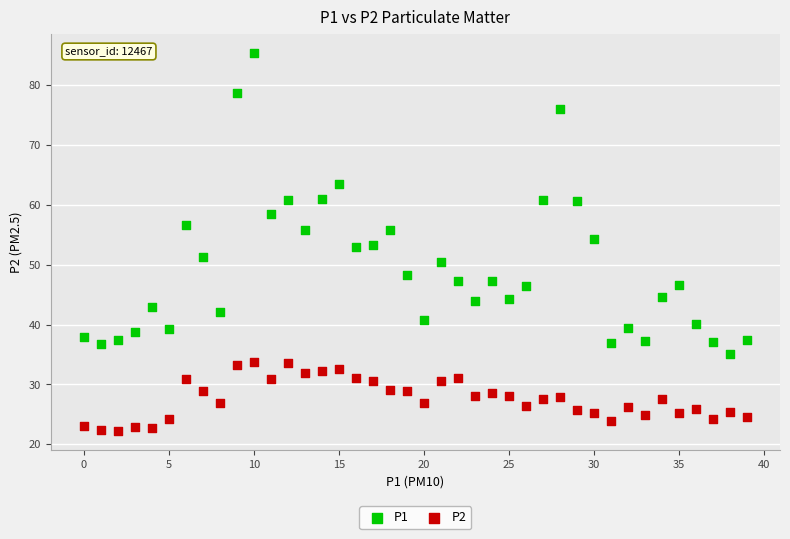

Which series contains the highest Y value?

P1